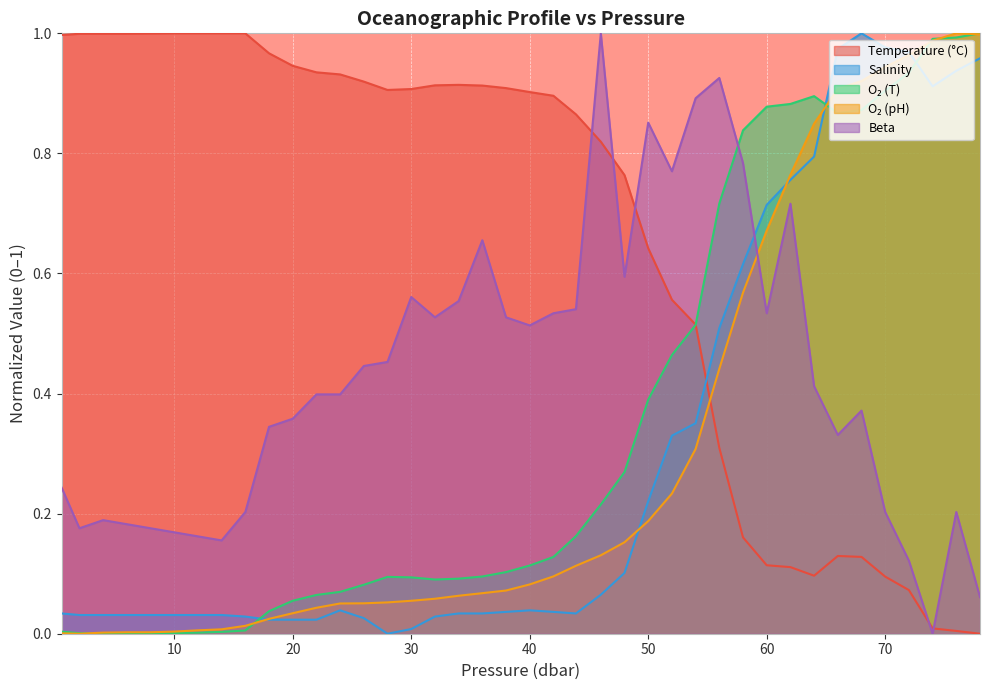

At which category does the chart reach its peak across all series?

10.0